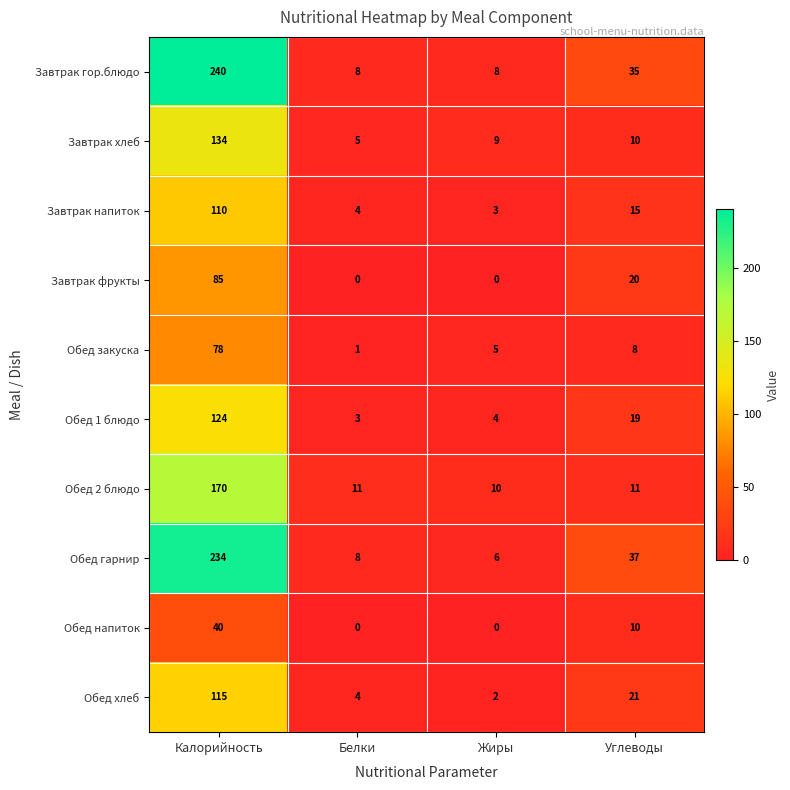

Which series has the largest range (max minus min)?

Завтрак гор.блюдо